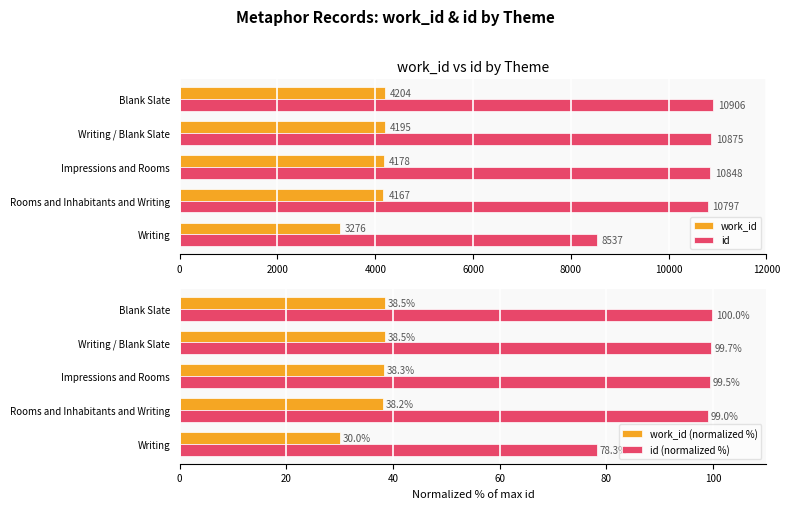

What is the lowest value of the work_id series?

3276